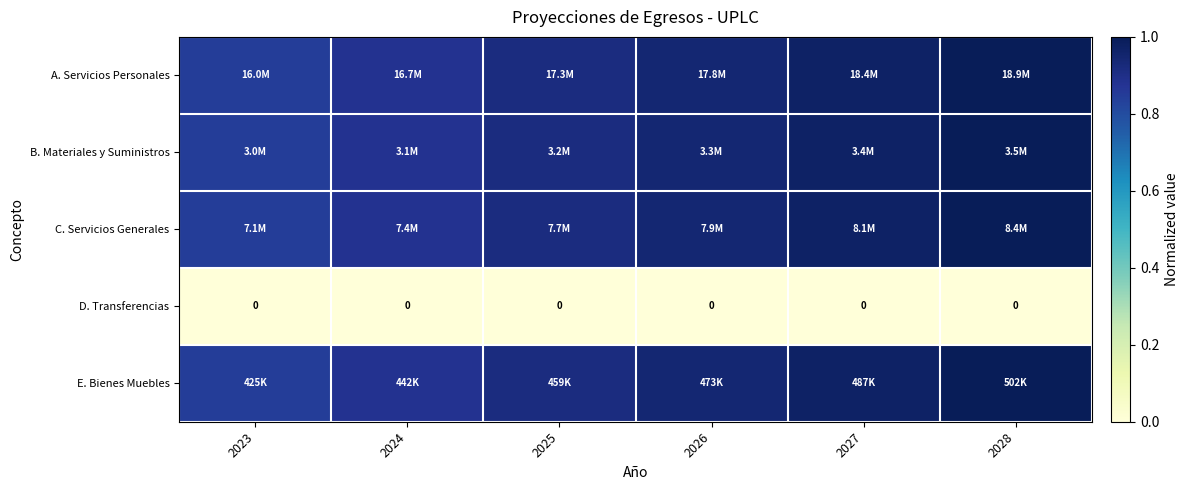

Rank the categories by A. Servicios Personales value from highest to lowest.

2028, 2027, 2026, 2025, 2024, 2023